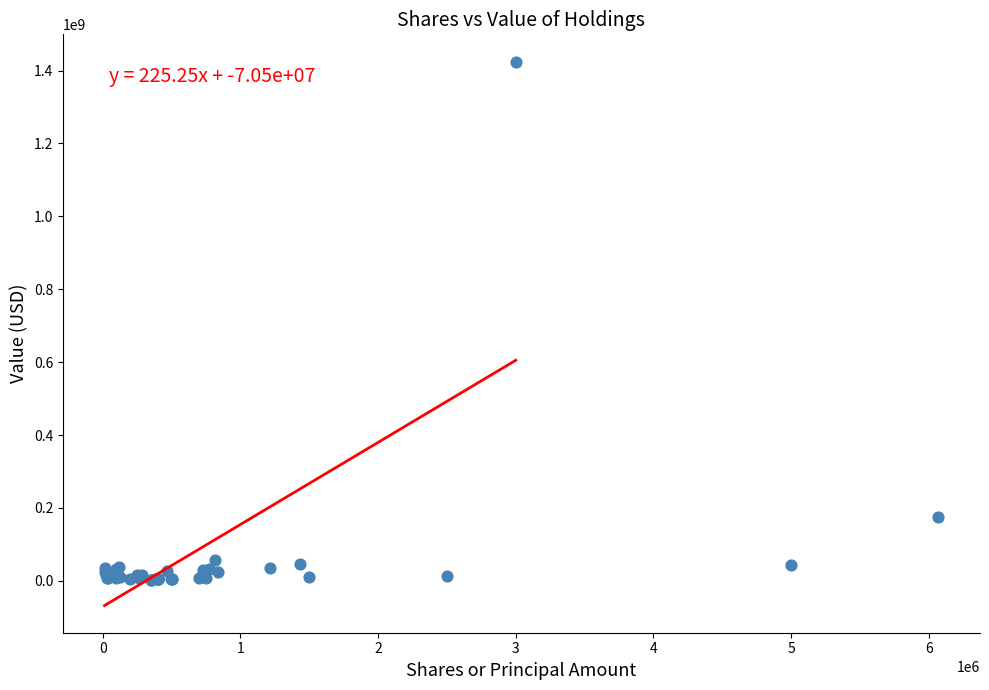

What Y value in the scatter plot is closest to 714167500?

174922000